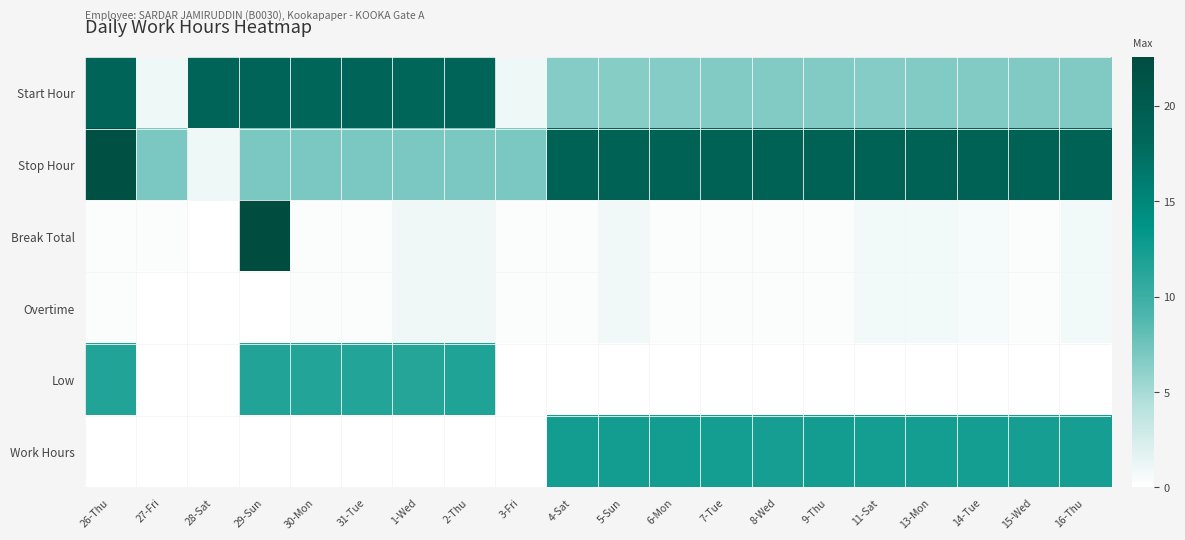

Which has a higher value, 29-Sun or 3-Fri?

29-Sun